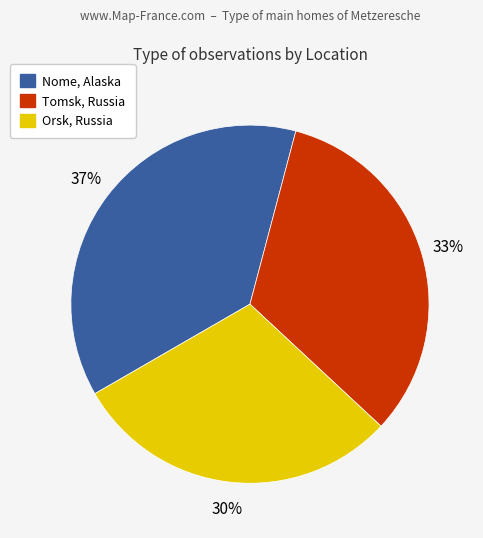

Is there a majority slice in this chart?

No